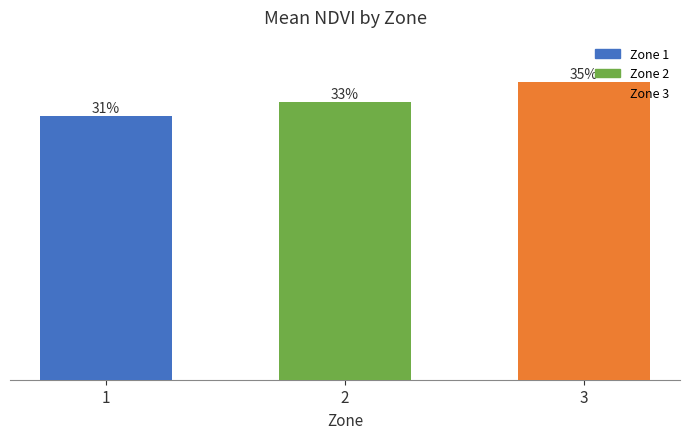

List the labels in order of value, smallest first.

1, 2, 3